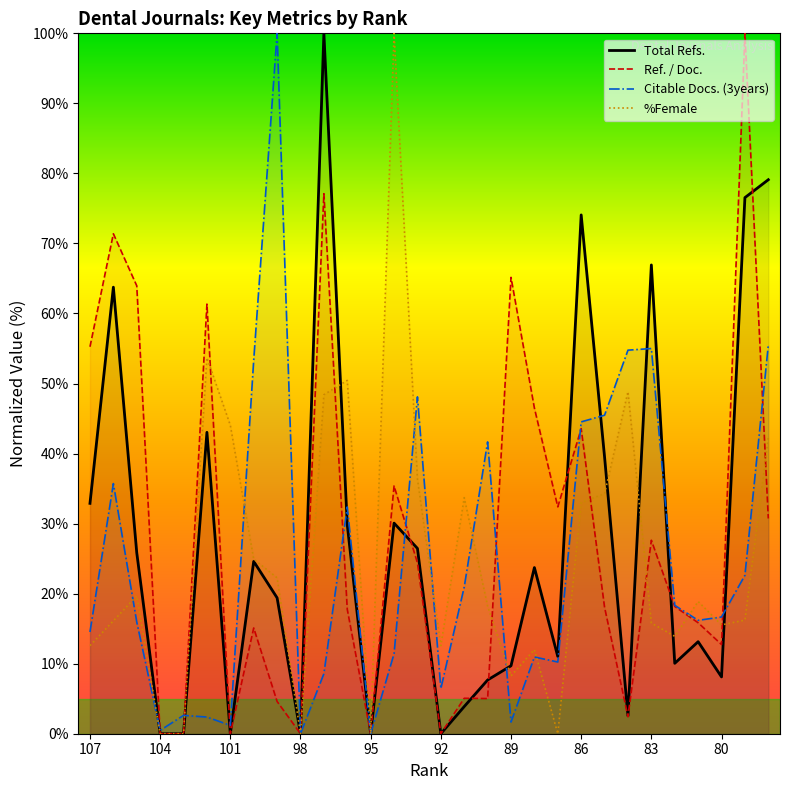

What is the difference between the %Female values at 104 and 99?

22.3